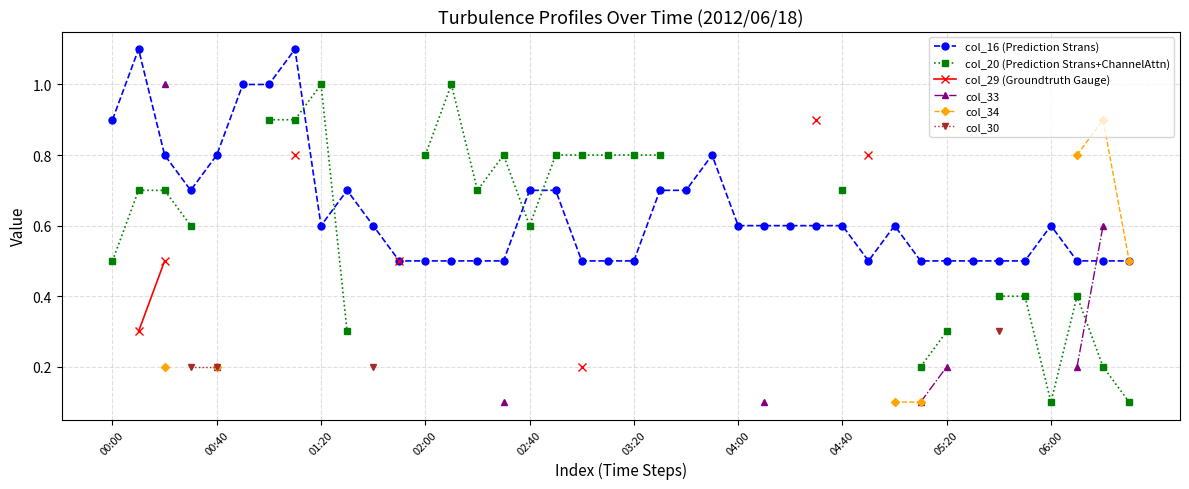

Count the col_20 (Prediction Strans+ChannelAttn) values in the range 0 to 1.

27